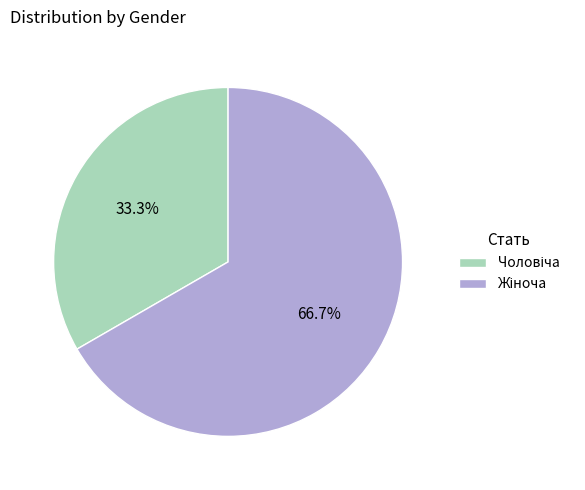

Does any single category account for the majority?

Yes